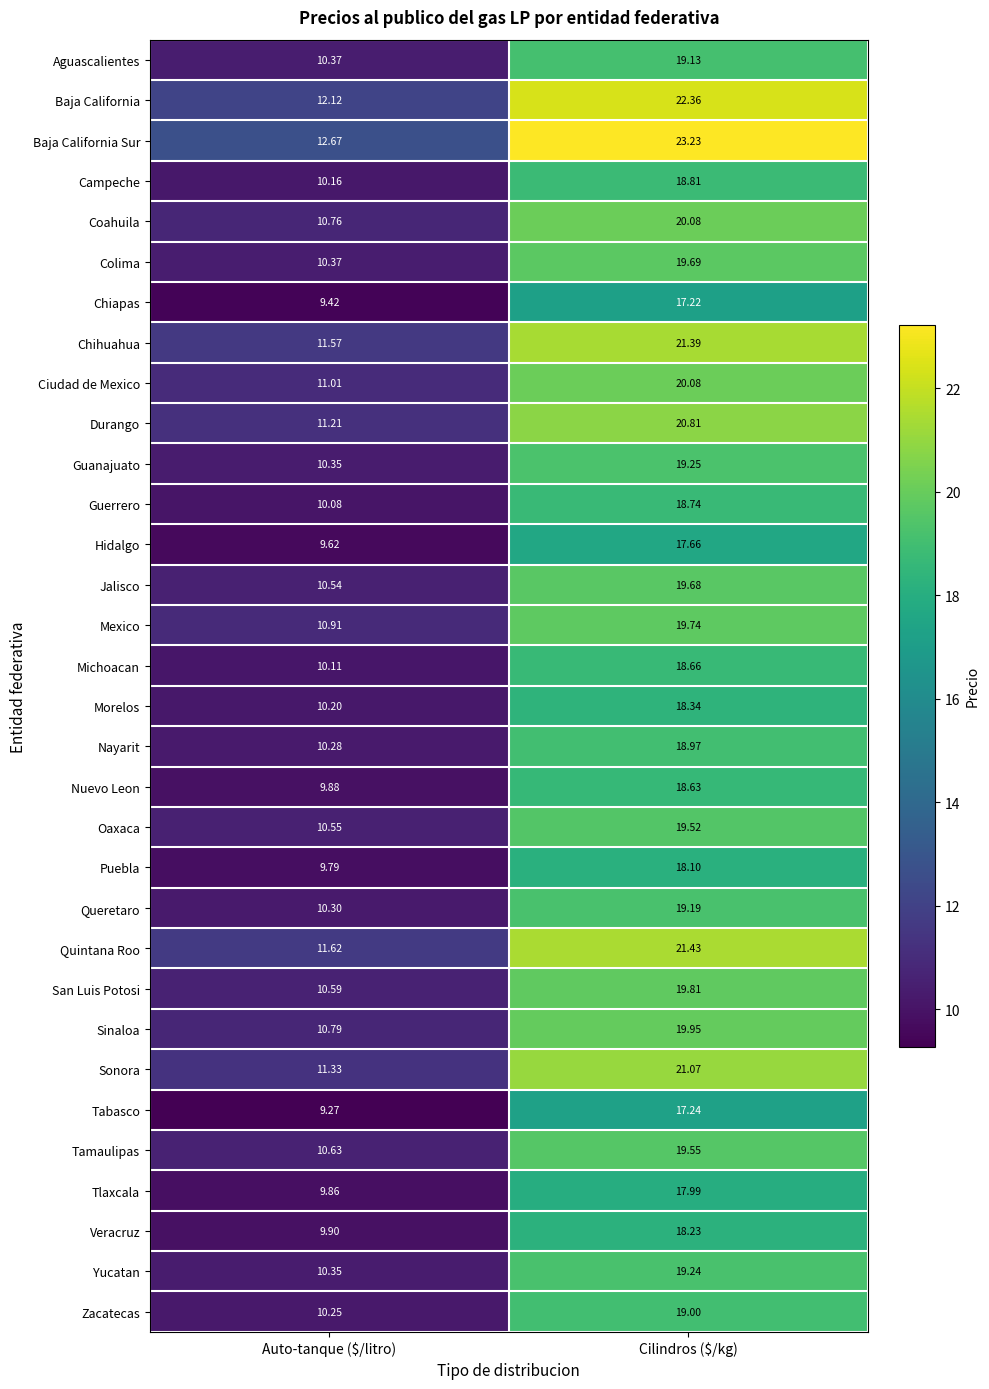

Where does the Sonora series first go above 21?

Cilindros ($/kg)